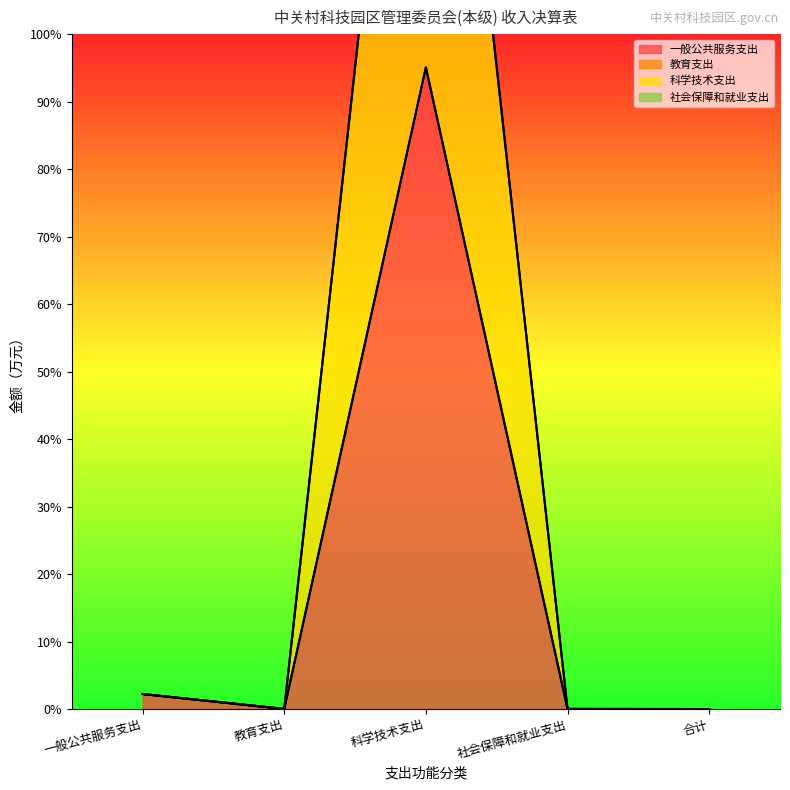

What is the difference between the second highest and second lowest values in the 一般公共服务支出 series?

4432.5